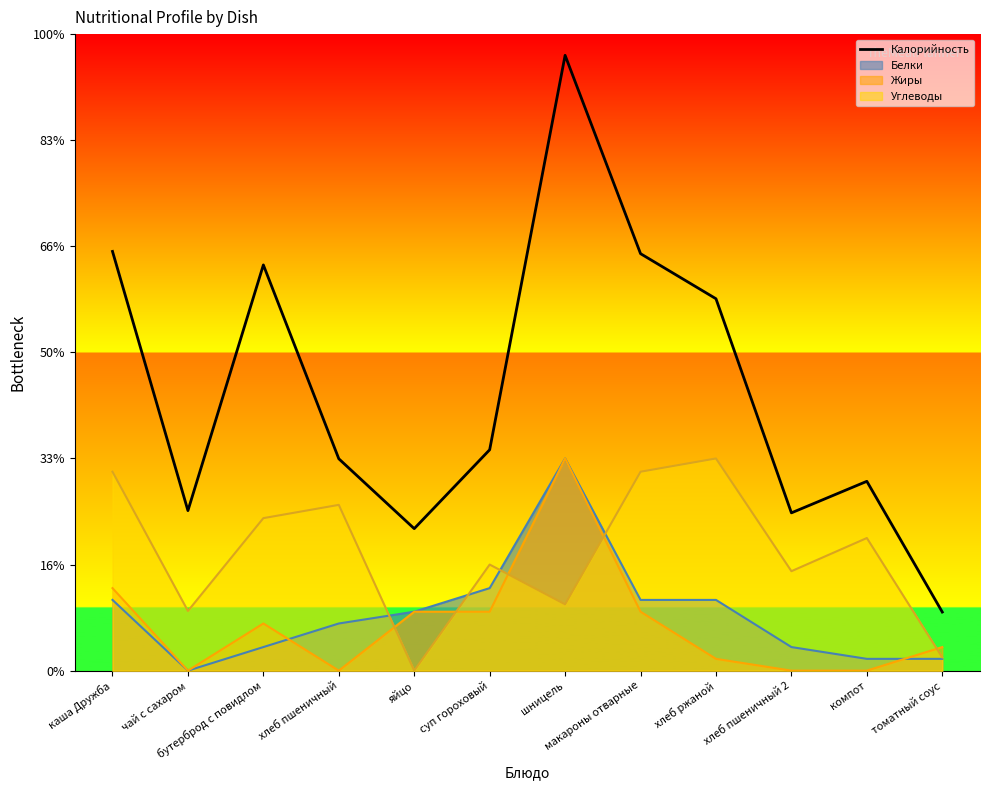

Where is the data nearest to the value 158?

хлеб ржаной